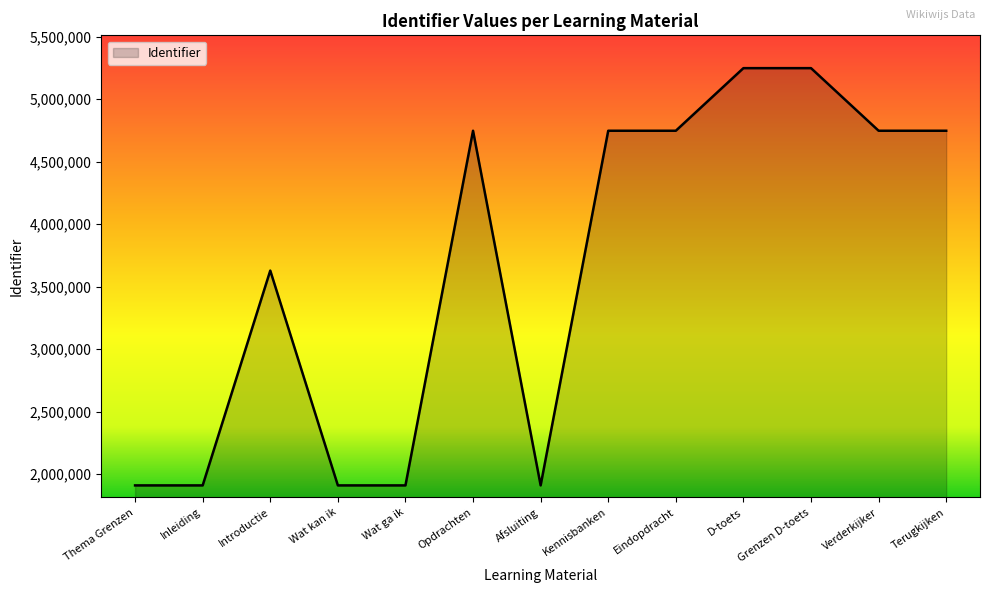

What is the greatest value displayed?

5247897